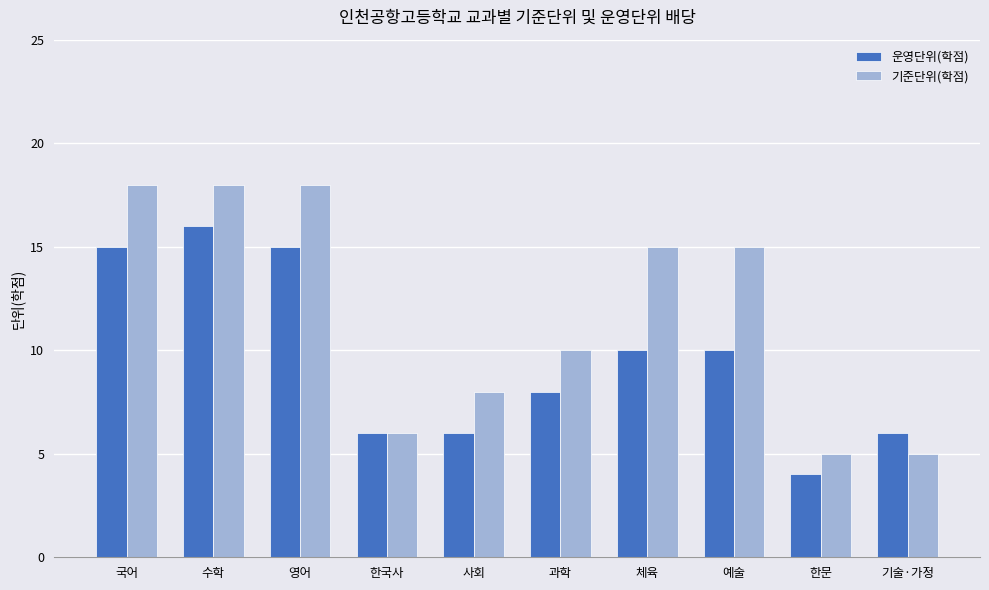

Reading left to right, transcribe all the data shown in this chart.

운영단위(학점): 15	16	15	6	6	8	10	10	4	6
기준단위(학점): 18	18	18	6	8	10	15	15	5	5